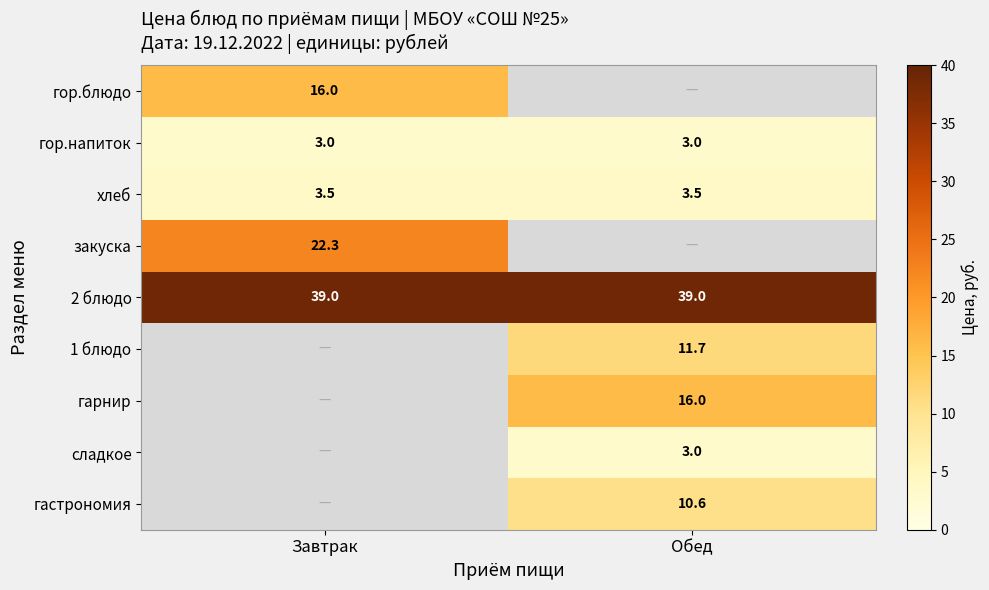

At which category is the sum across all series the highest?

Обед